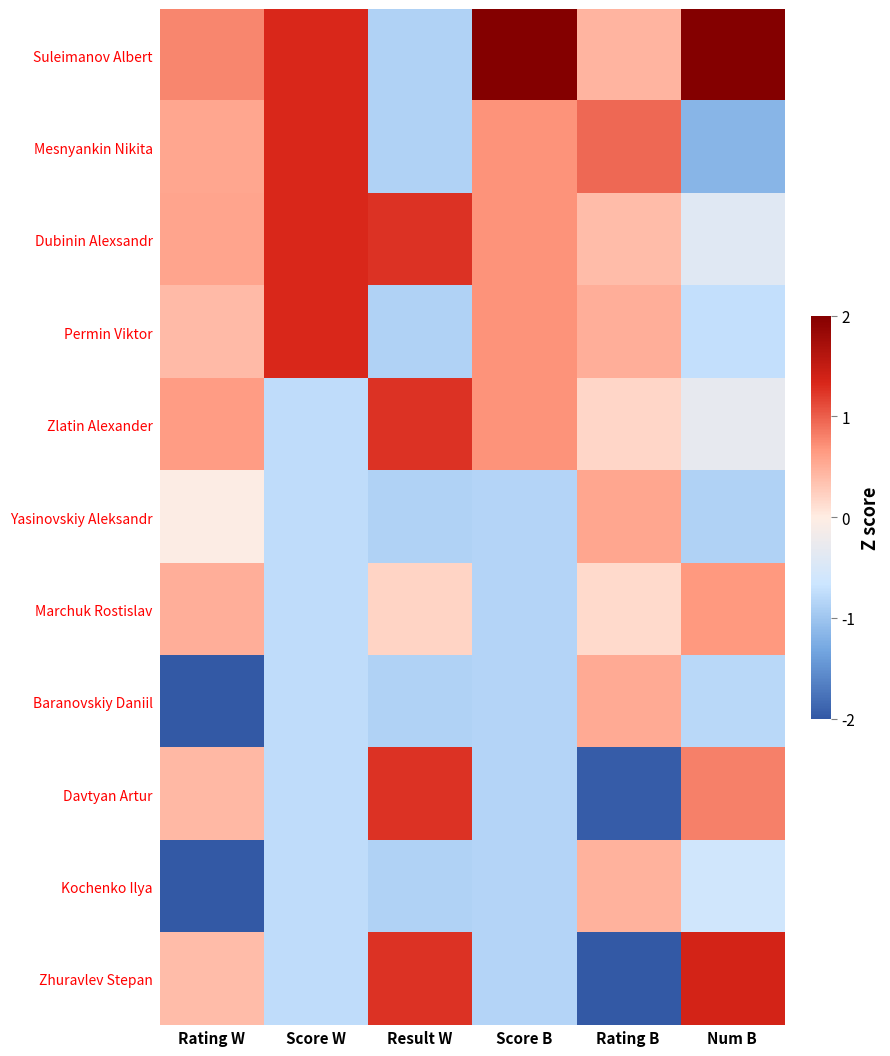

How many distinct data groups are displayed?

11